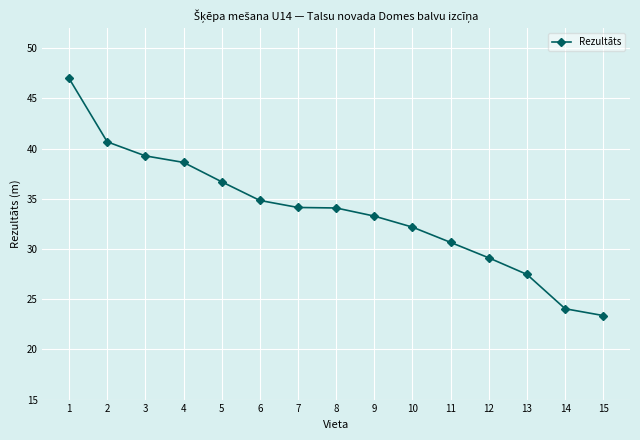

True or false: the data shows 11.7 at 12.

False